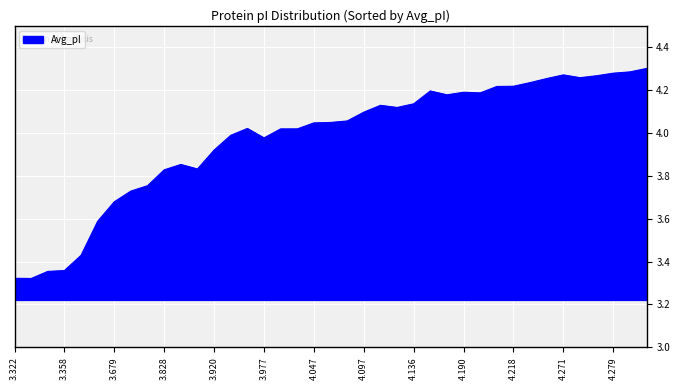

What is the difference between the maximum and minimum values?

1.0